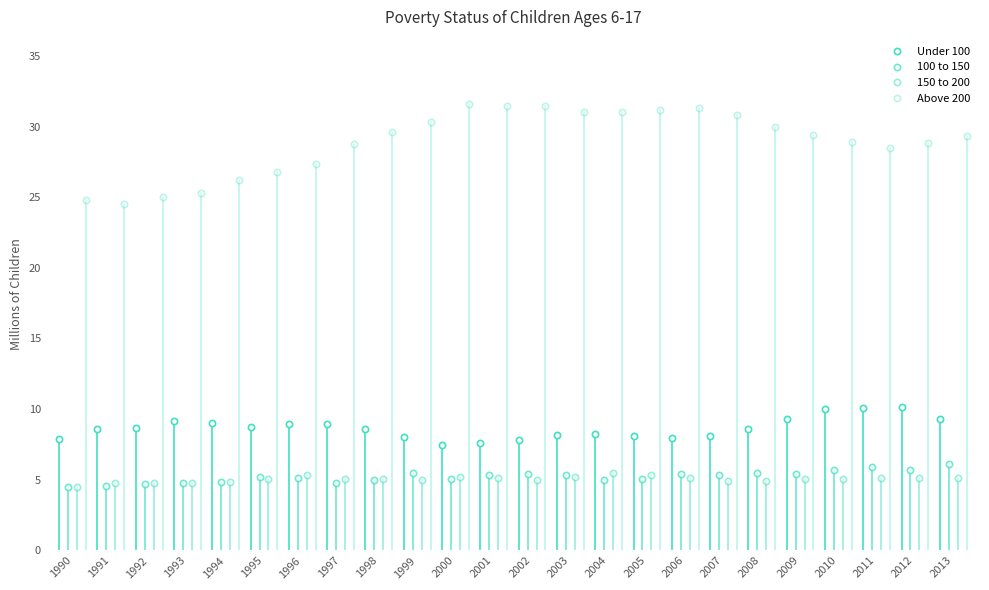

Reading right to left, extract all data points from this chart.

Under 100: 9.3	10.2	10.1	10.0	9.3	8.6	8.1	8.0	8.1	8.2	8.2	7.8	7.6	7.5	8.0	8.6	8.9	8.9	8.7	9.0	9.2	8.7	8.6	7.9
100 to 150: 6.1	5.7	5.9	5.7	5.4	5.5	5.4	5.4	5.1	5.0	5.4	5.4	5.3	5.0	5.5	5.0	4.8	5.1	5.2	4.9	4.8	4.7	4.5	4.5
150 to 200: 5.2	5.2	5.1	5.1	5.1	4.9	4.9	5.1	5.4	5.5	5.2	5.0	5.1	5.2	5.0	5.1	5.0	5.3	5.0	4.9	4.8	4.8	4.7	4.5
Above 200: 29.3	28.8	28.5	28.9	29.4	29.9	30.8	31.3	31.2	31.0	31.0	31.5	31.4	31.6	30.3	29.6	28.8	27.3	26.8	26.2	25.3	25.0	24.5	24.8